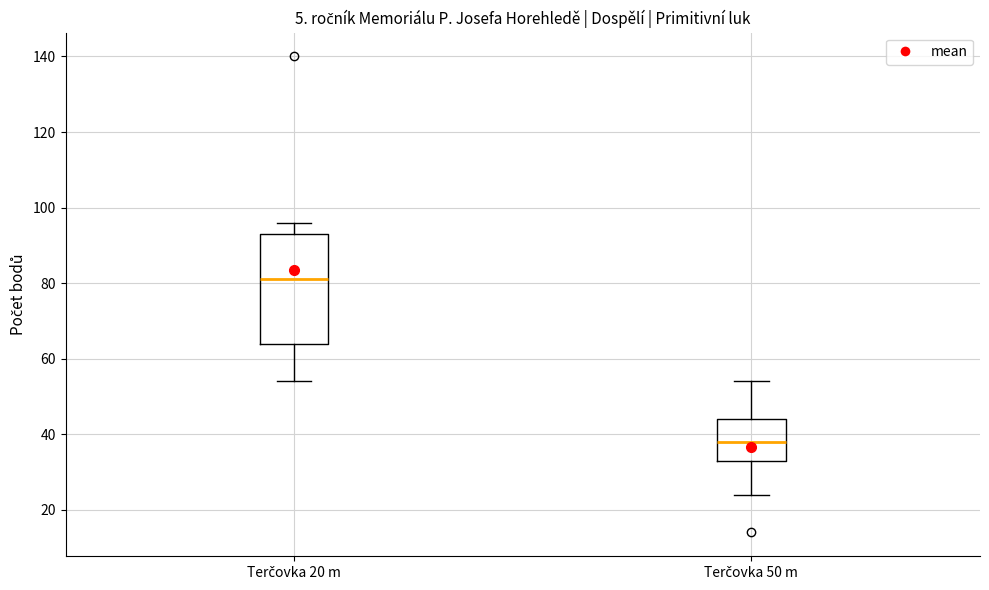

Reading left to right, transcribe this box plot: for each box, give where its median line is, the range the box spans, and where its two whiskers end, as read against the y-axis. The values are not printed on the chart, so give them approximately, as read against the axis.

Terčovka 20 m: median 82, box 64 to 94, whiskers 54 to 96
Terčovka 50 m: median 38, box 34 to 44, whiskers 24 to 54